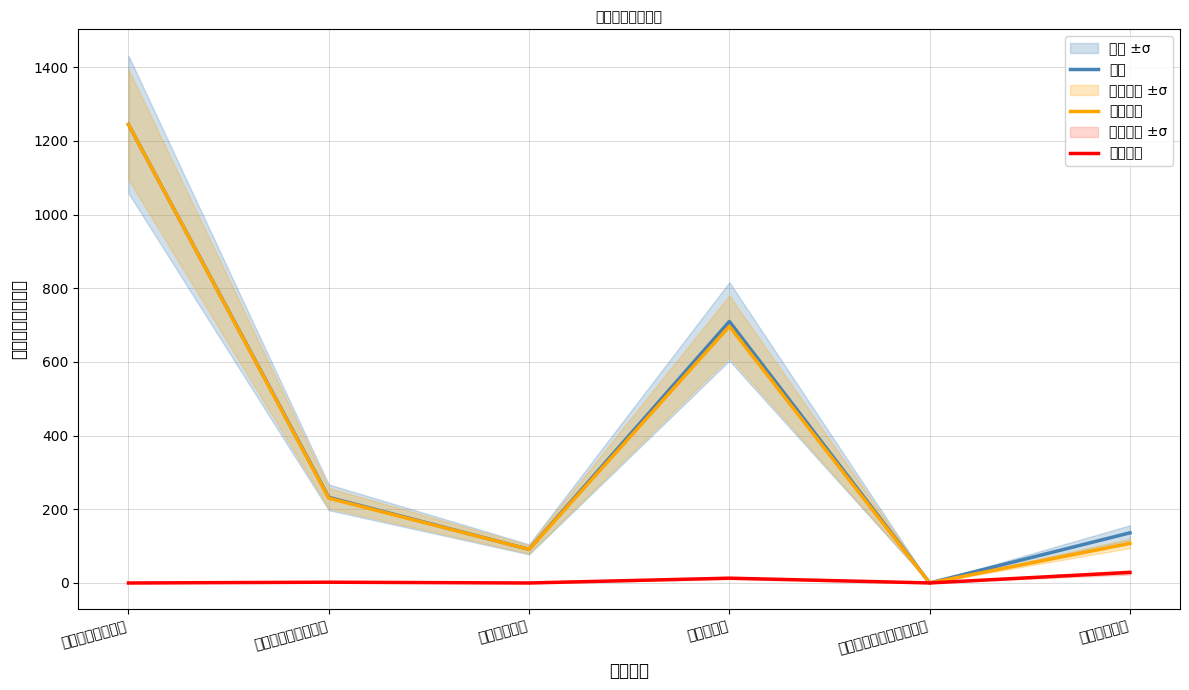

Where is the first local maximum for 合计?

农林水支出